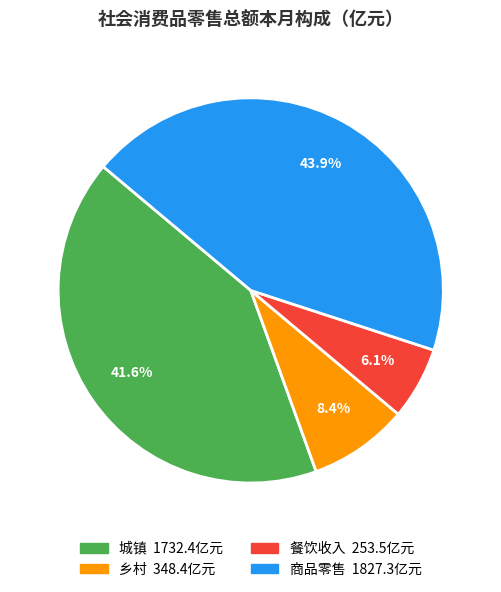

Rank the categories by value from highest to lowest.

商品零售, 城镇, 乡村, 餐饮收入